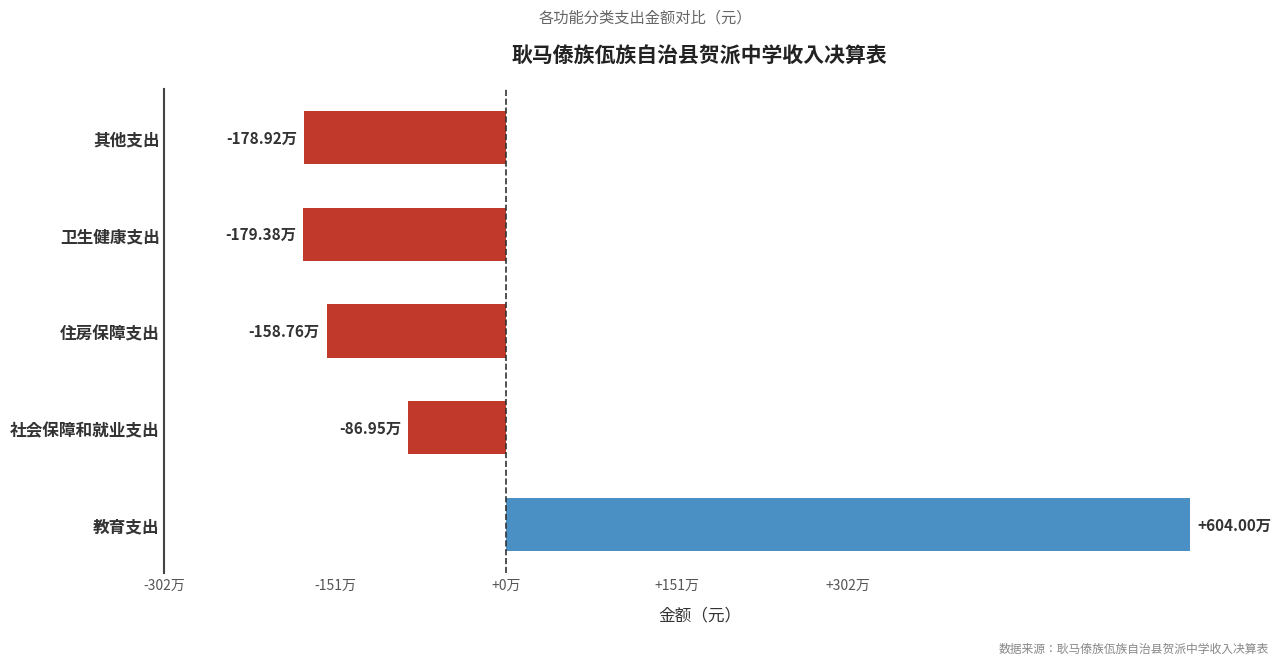

Are the bars horizontal?

Yes